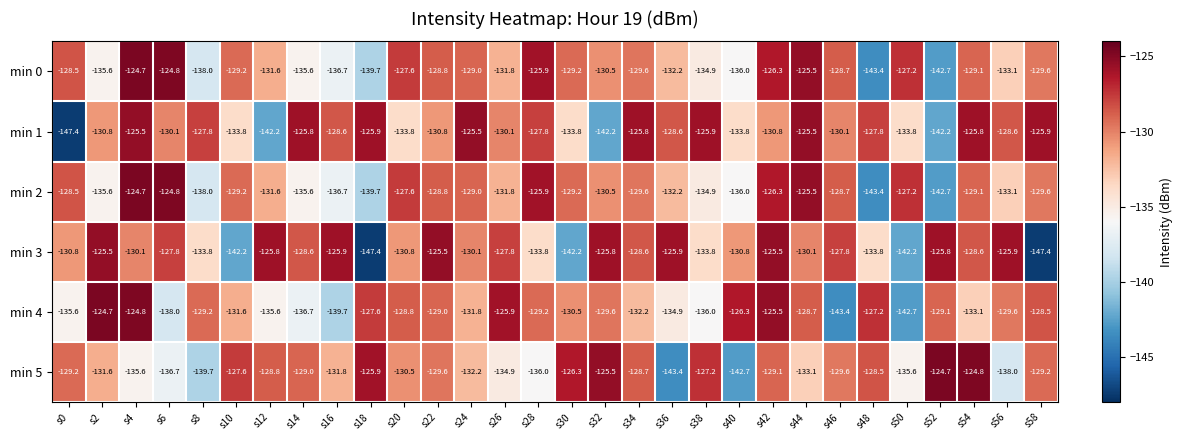

Between s16 and s36, which series saw the biggest shift?

min 5